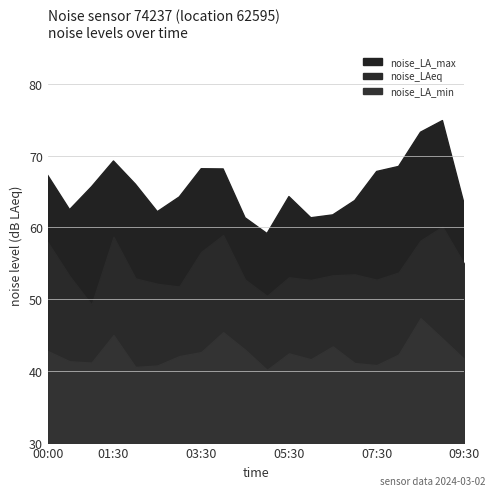

Is it true that noise_LA_max equals 62.5 at 00:30?

True